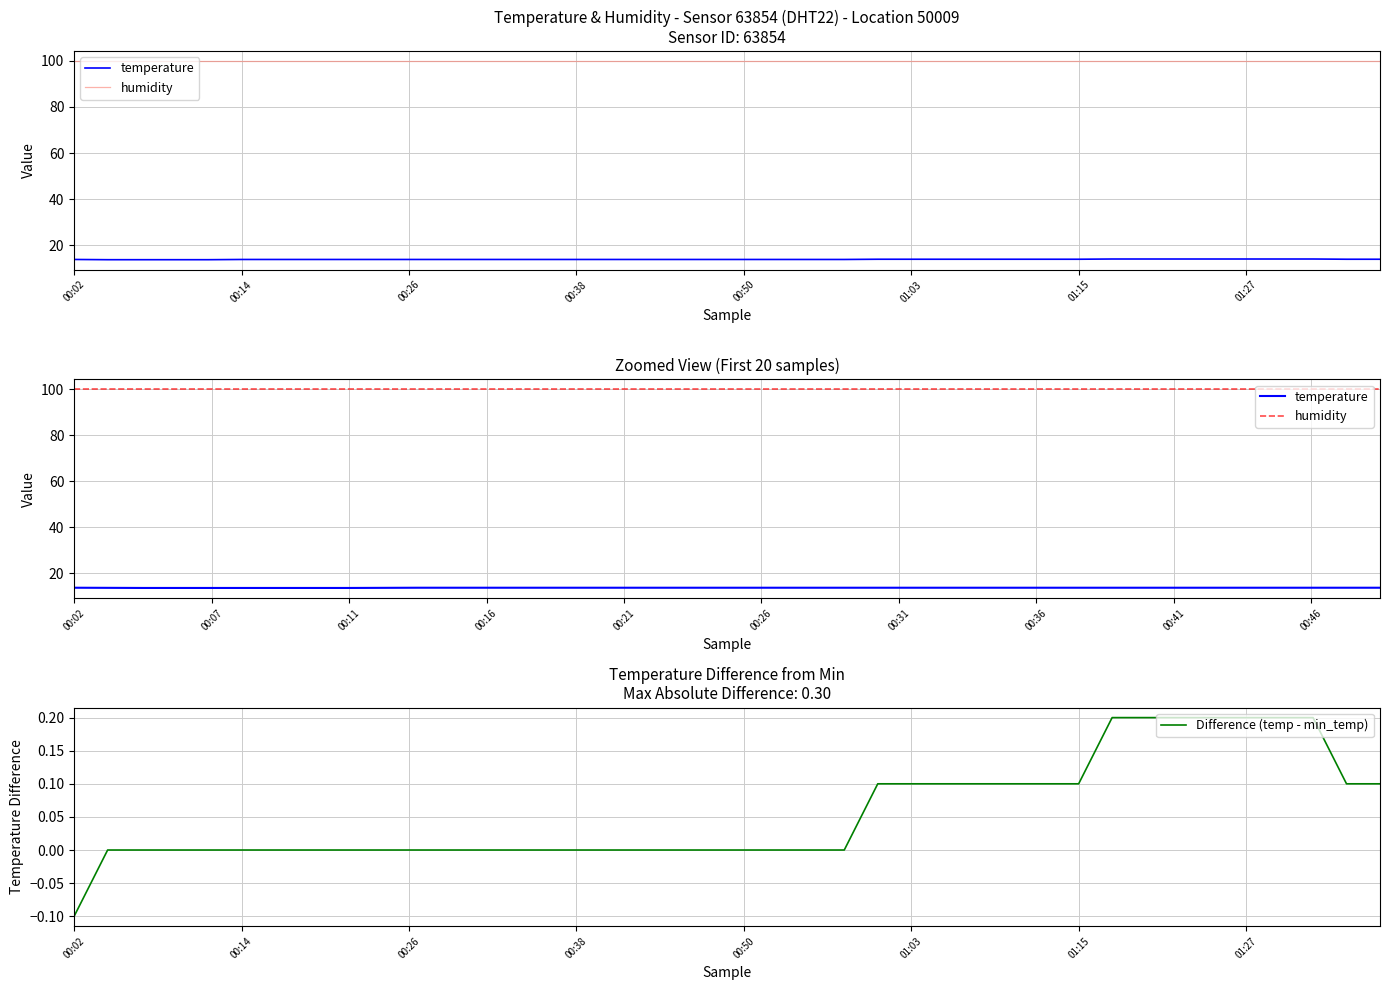

Rank the series by their maximum value, from lowest to highest.

temperature, humidity